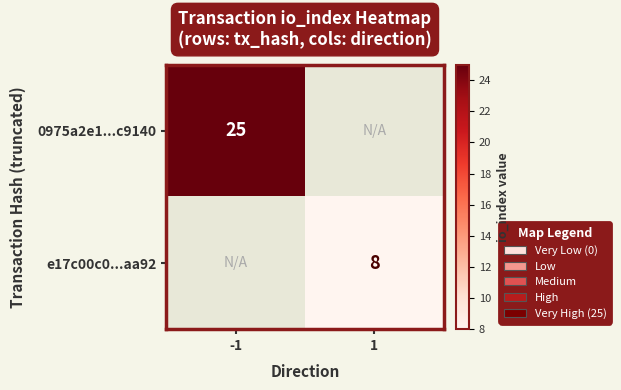

The e17c00c0...aa92 series shows 11 at 1. True or false?

False